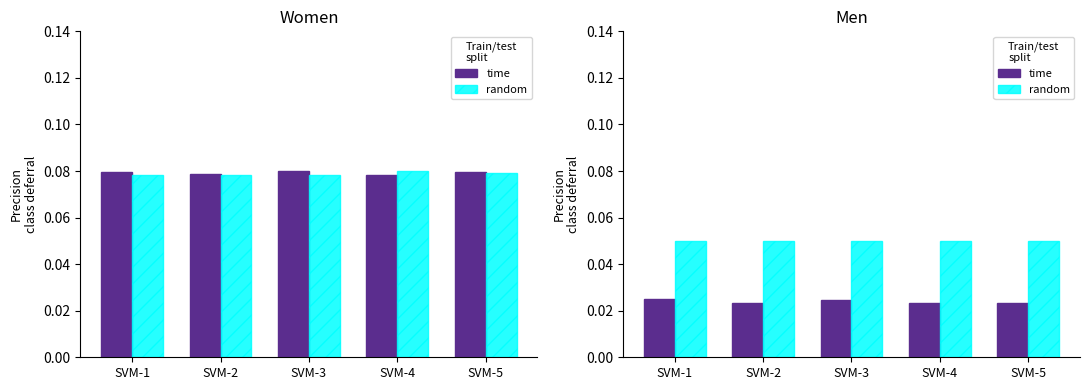

True or false: random has a value of 0.1 at SVM-4.

False